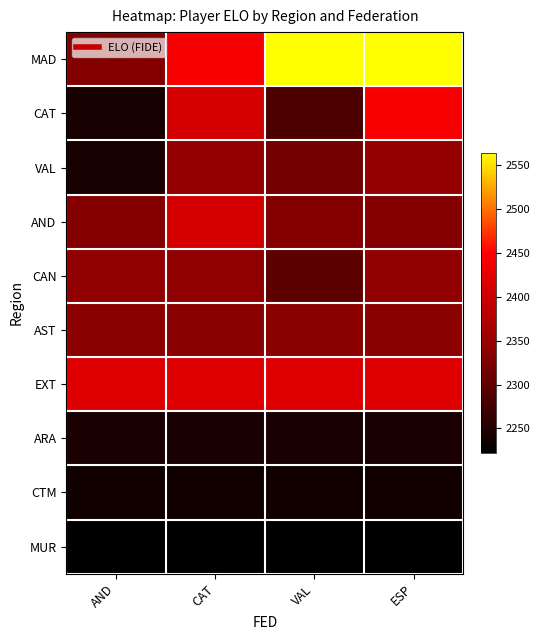

At how many categories does at least one series exceed 2267?

4